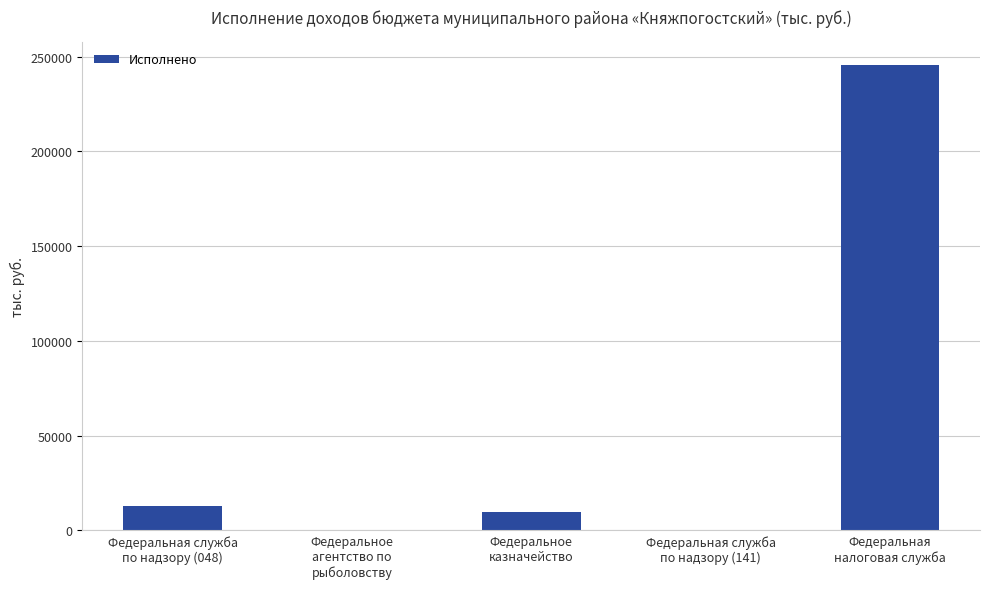

The value at Федеральное
агентство по
рыболовству is 19.5. True or false?

True